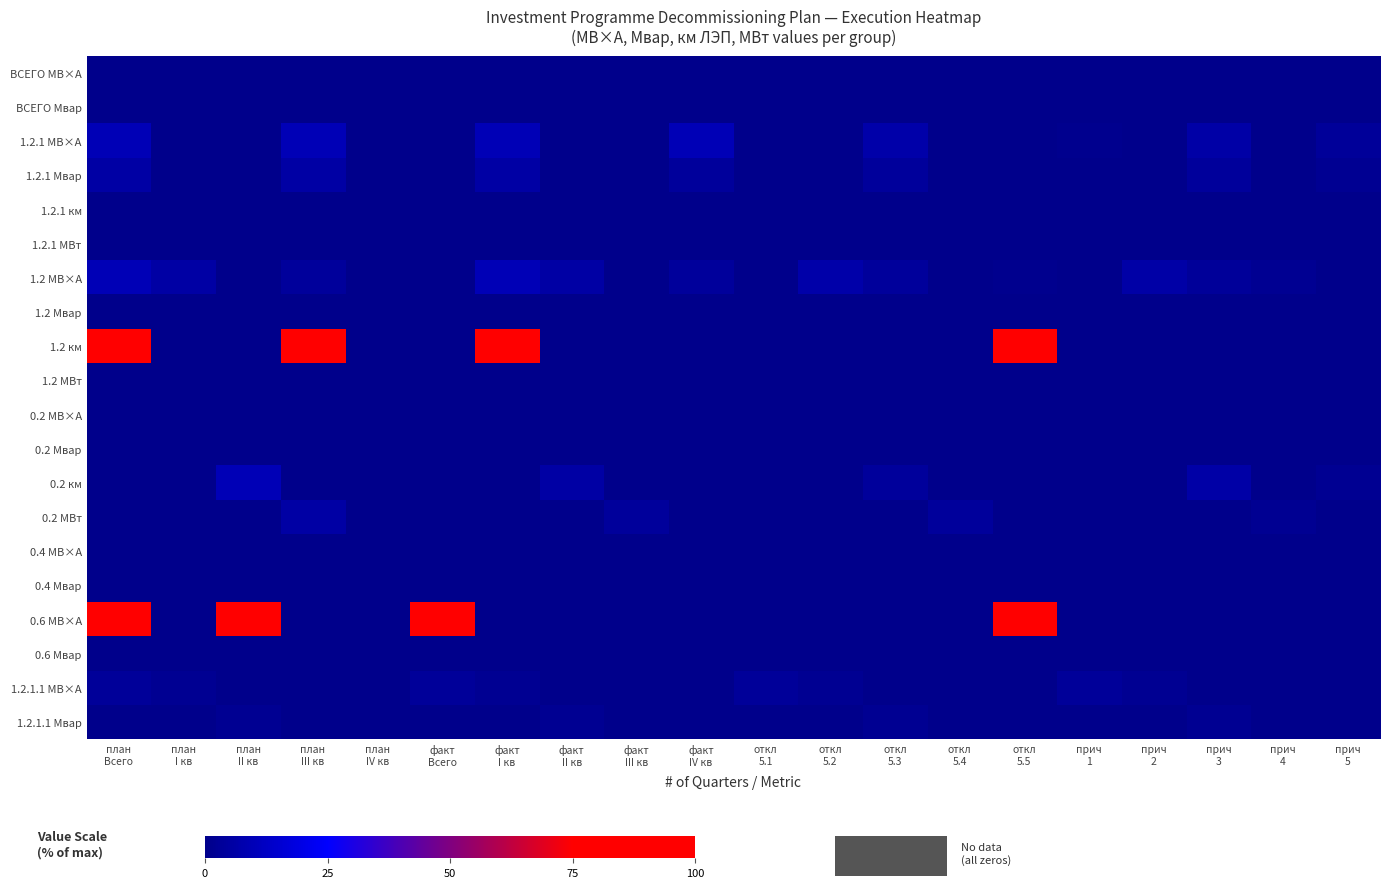

At how many categories does at least one series exceed 75?

6